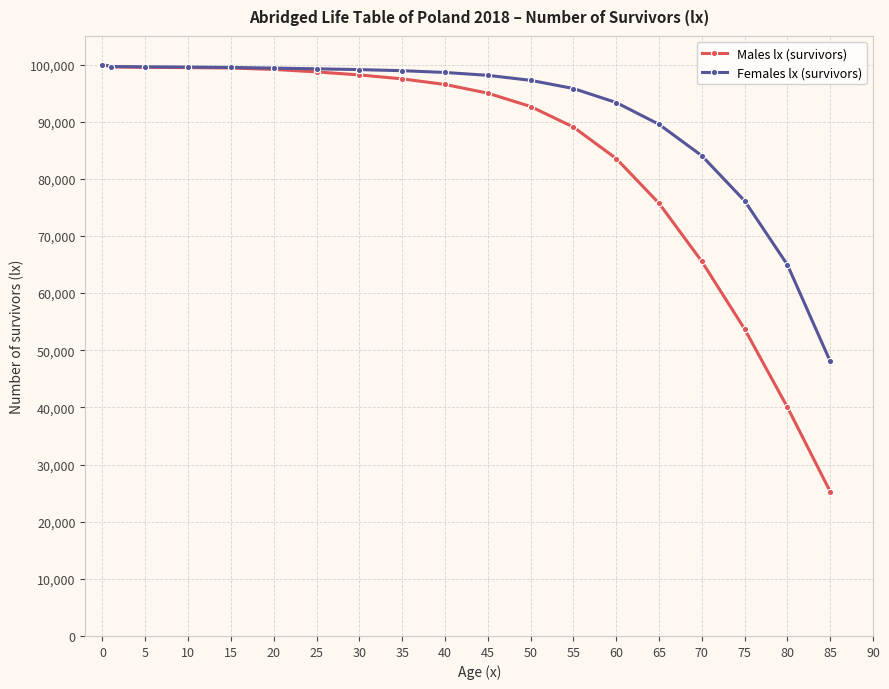

What is the value of the Males lx (survivors) point at the 11th from the left?

94990